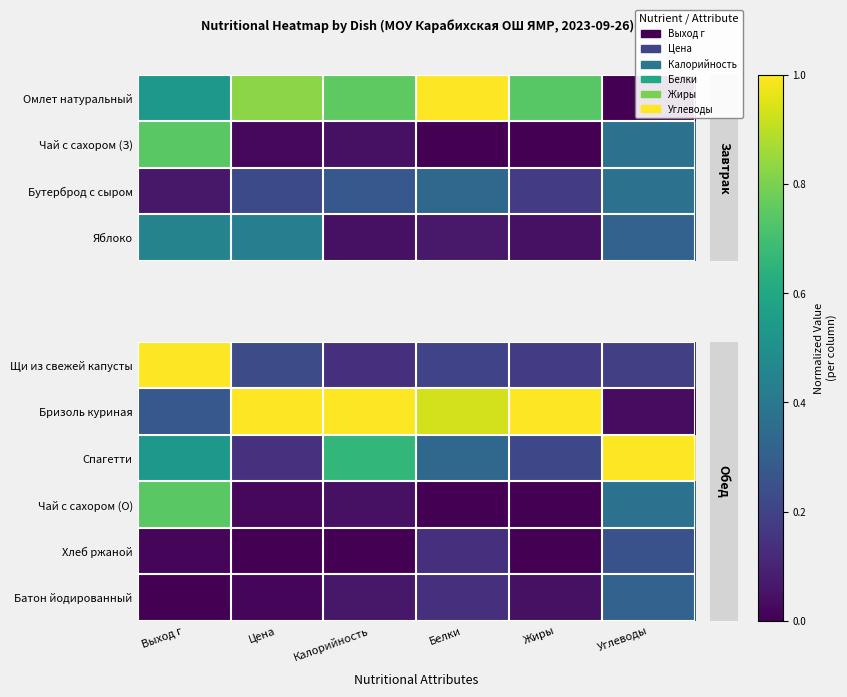

How many values in the Батон йодированный series exceed 0?

5